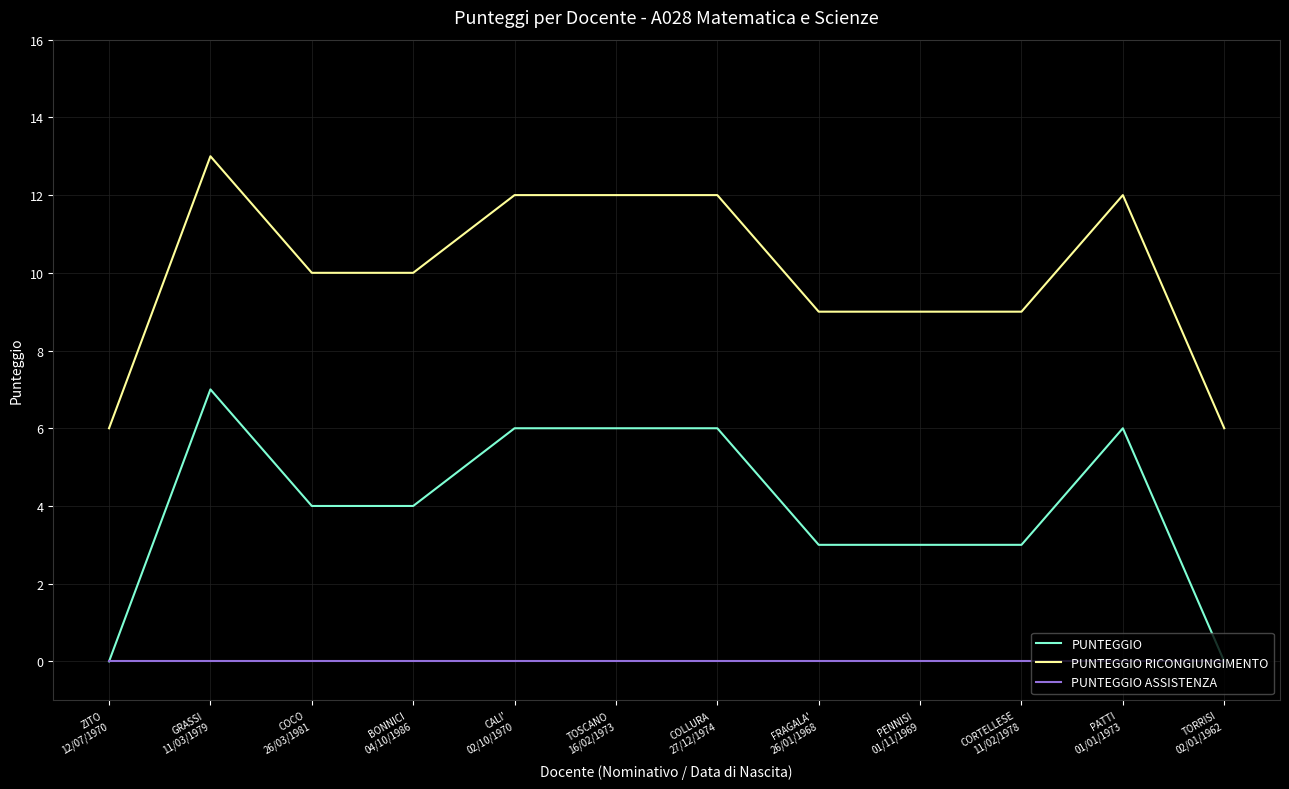

True or false: PUNTEGGIO ASSISTENZA and PUNTEGGIO RICONGIUNGIMENTO intersect in this chart.

False